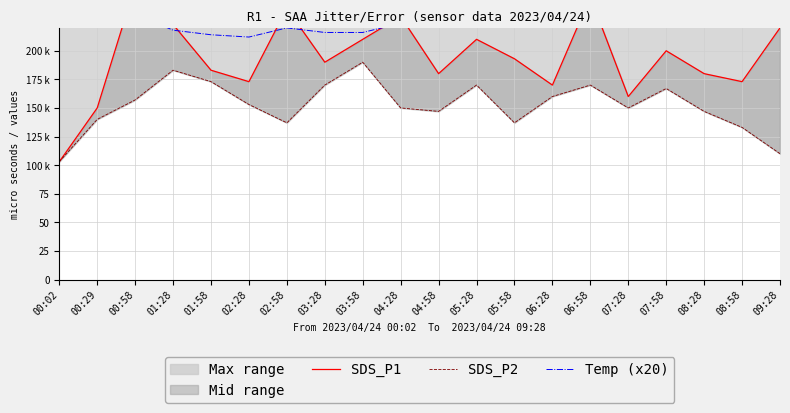

How many interior local peaks does the SDS_P1 series have?

6